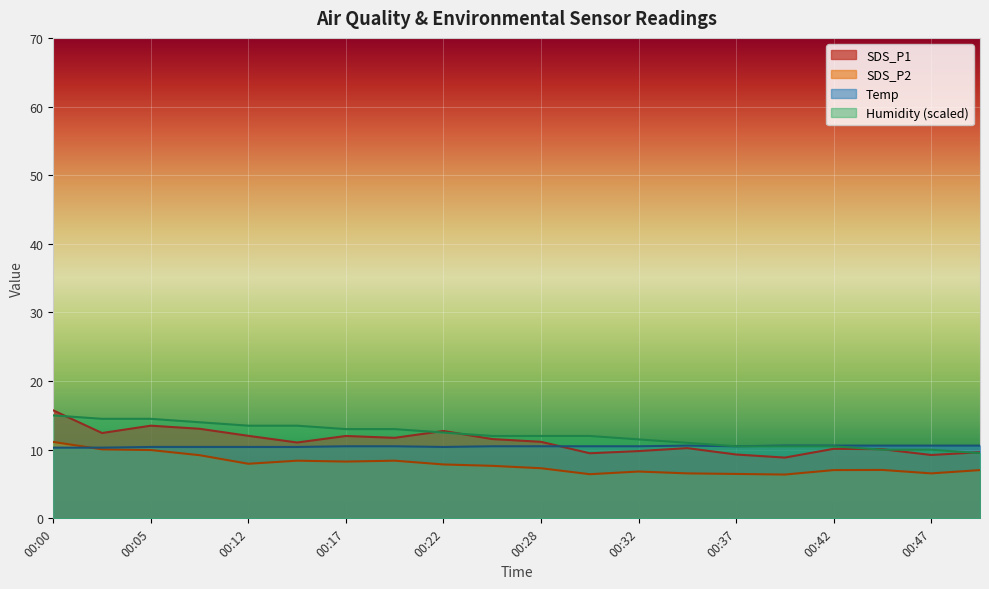

Reading left to right, transcribe all the data shown in this chart.

SDS_P1: 00:00=15.7	00:02=12.4	00:05=13.5	00:07=13.1	00:12=12.0	00:15=11.1	00:17=12.0	00:20=11.7	00:22=12.7	00:25=11.6	00:28=11.2	00:30=9.5	00:32=9.8	00:35=10.2	00:37=9.3	00:40=8.8	00:42=10.1	00:45=10.1	00:47=9.2	00:50=9.6
SDS_P2: 00:00=11.1	00:02=10.1	00:05=9.9	00:07=9.2	00:12=8.0	00:15=8.4	00:17=8.3	00:20=8.4	00:22=7.8	00:25=7.7	00:28=7.3	00:30=6.4	00:32=6.8	00:35=6.5	00:37=6.5	00:40=6.4	00:42=7.0	00:45=7.0	00:47=6.5	00:50=7.0
Temp: 00:00=10.3	00:02=10.3	00:05=10.4	00:07=10.4	00:12=10.4	00:15=10.4	00:17=10.5	00:20=10.5	00:22=10.4	00:25=10.5	00:28=10.5	00:30=10.5	00:32=10.5	00:35=10.6	00:37=10.5	00:40=10.6	00:42=10.6	00:45=10.6	00:47=10.6	00:50=10.6
Humidity: 00:00=15.0	00:02=14.5	00:05=14.5	00:07=14.0	00:12=13.5	00:15=13.5	00:17=13.0	00:20=13.0	00:22=12.5	00:25=12.0	00:28=12.0	00:30=12.0	00:32=11.5	00:35=11.0	00:37=10.5	00:40=10.5	00:42=10.5	00:45=10.0	00:47=10.0	00:50=9.5